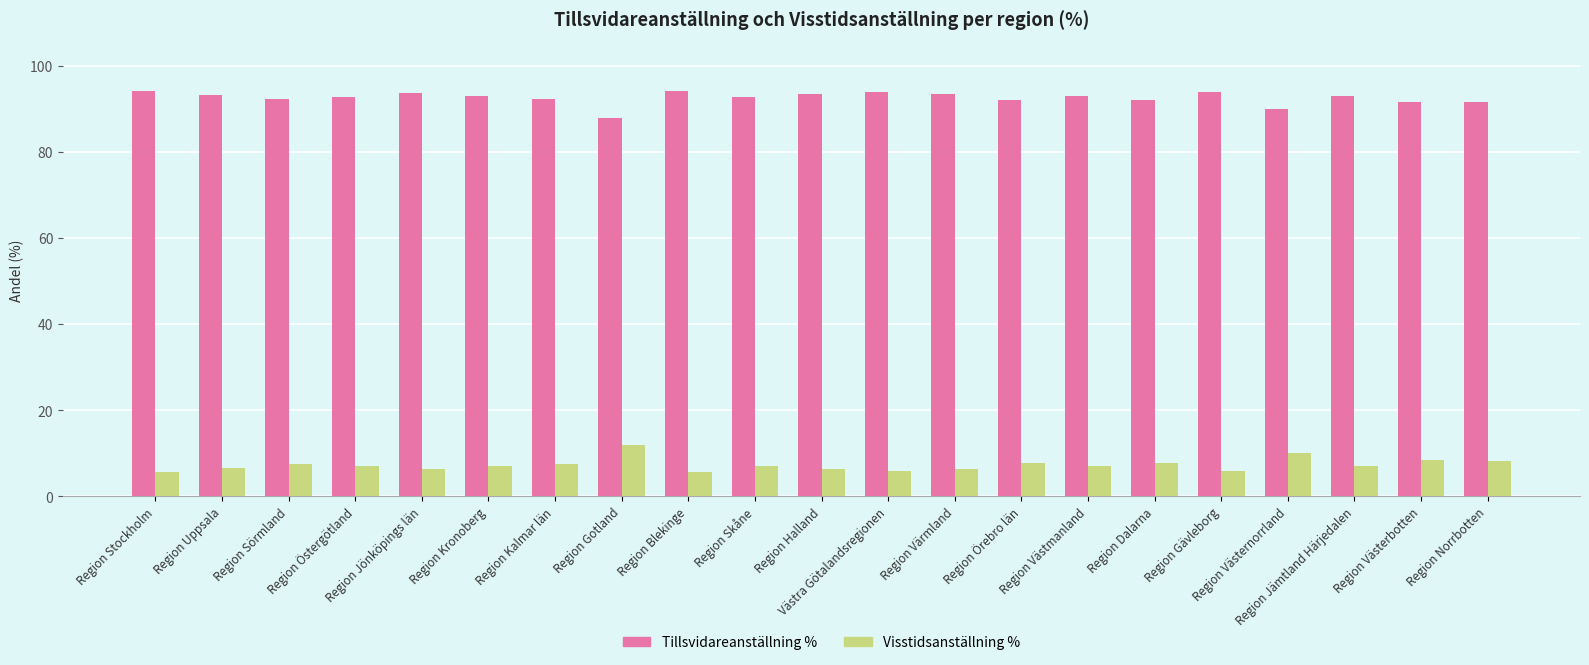

Which series has the largest total across all categories?

Tillsvidareanställning %